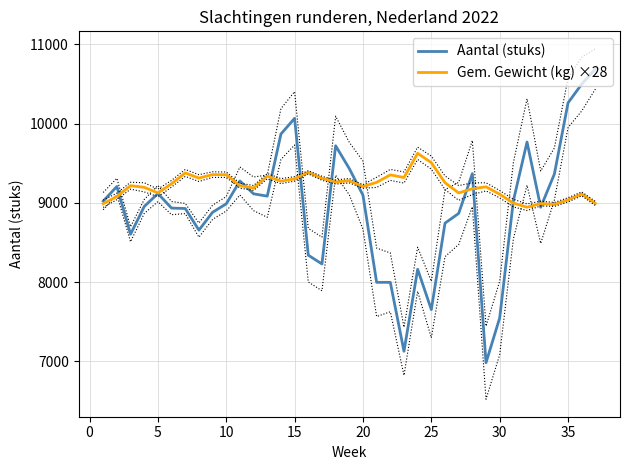

What is the minimum value for Aantal (stuks)?

6984.0